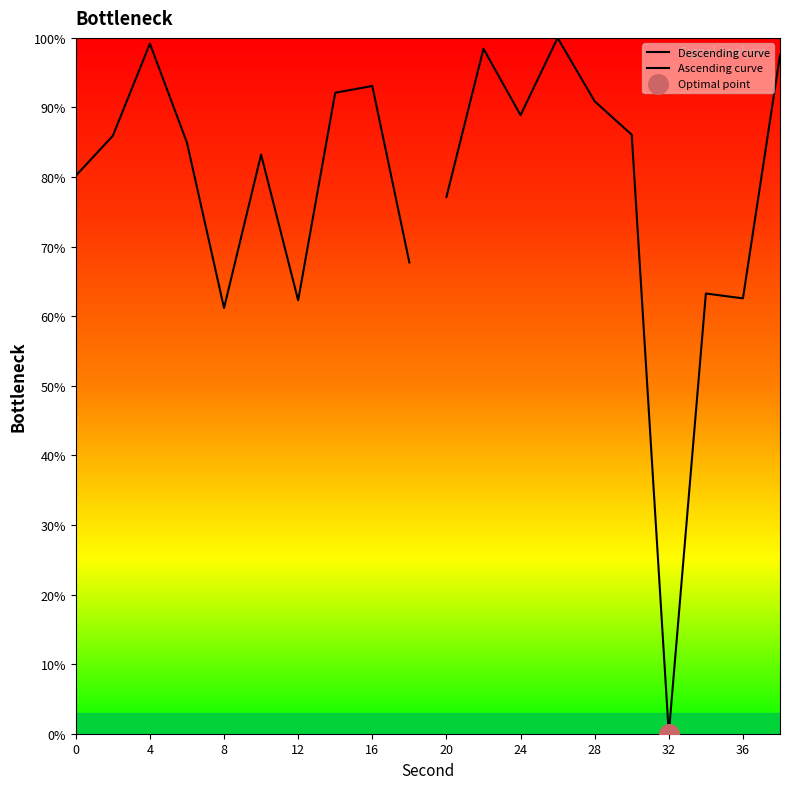

Which series reaches the maximum Y coordinate?

Ascending curve